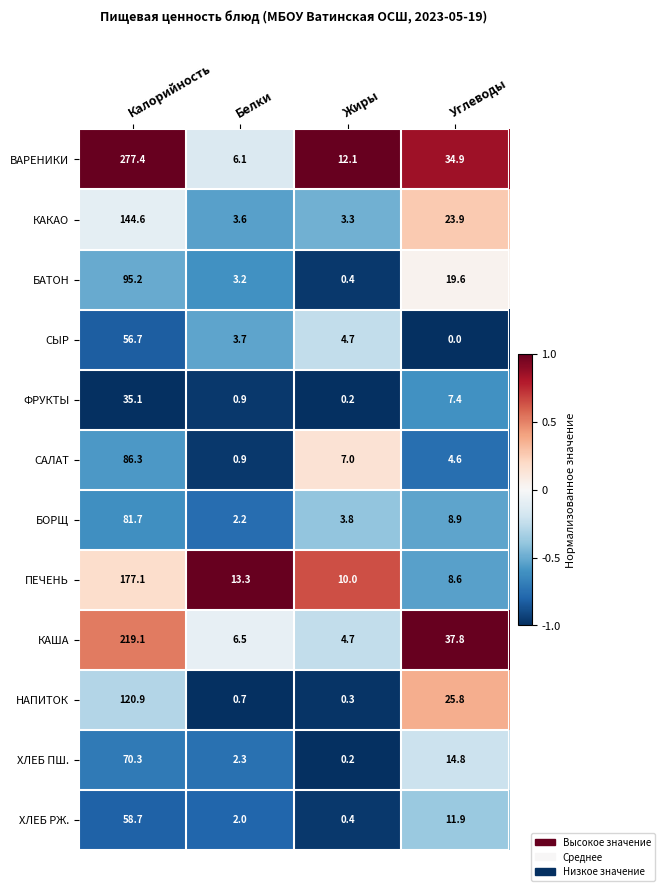

What is the greatest value displayed?

277.4